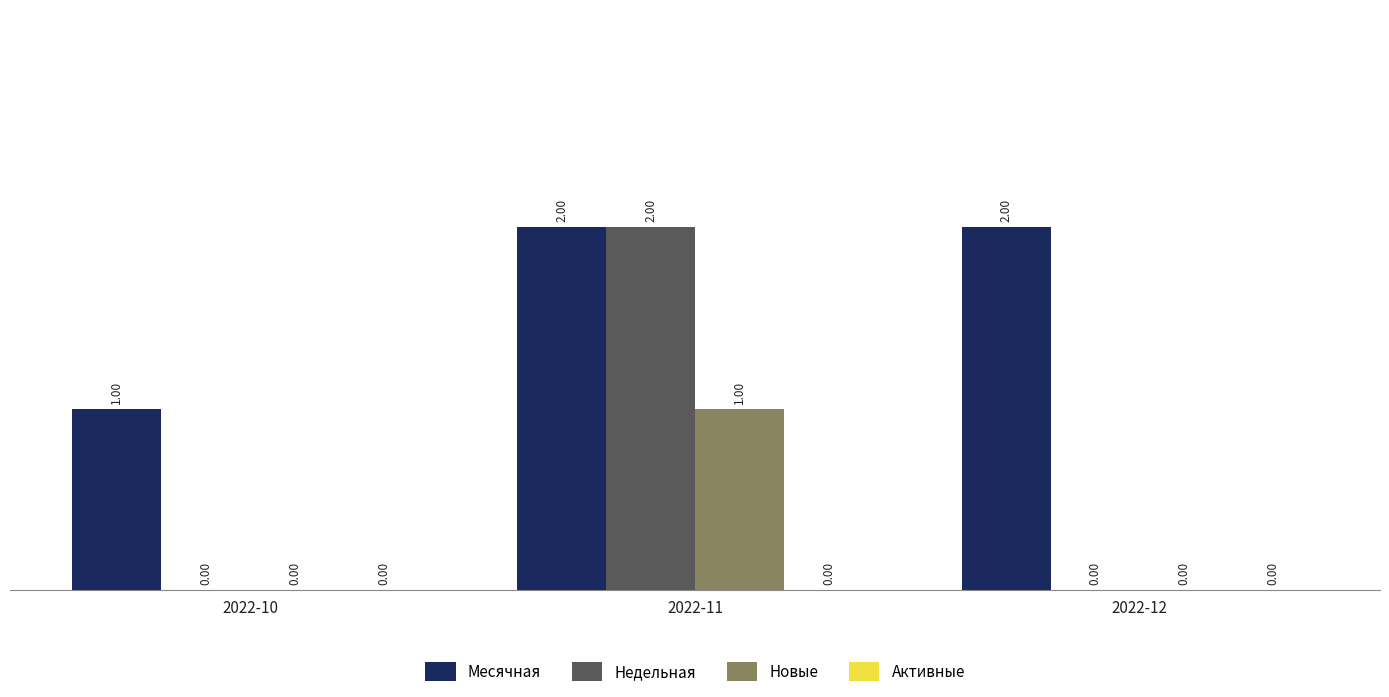

At which category is the sum across all series the highest?

2022-11